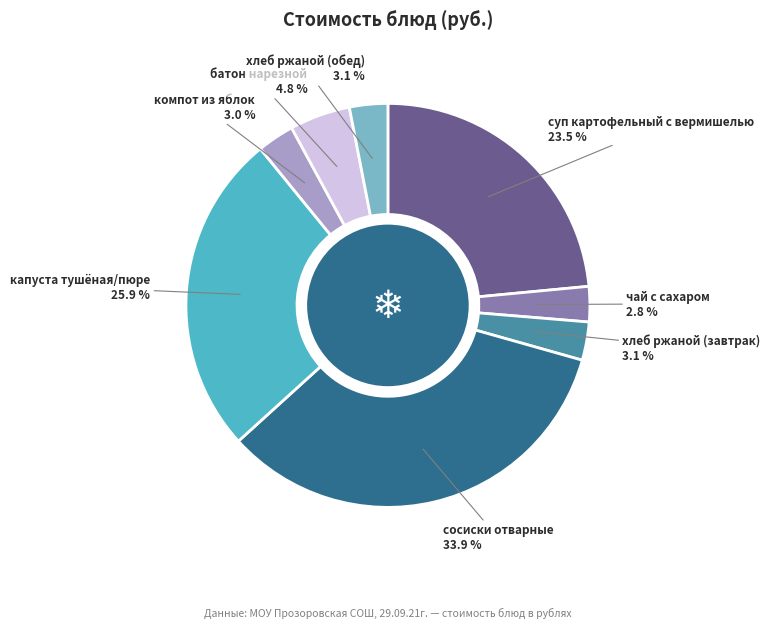

Does any single category account for the majority?

No